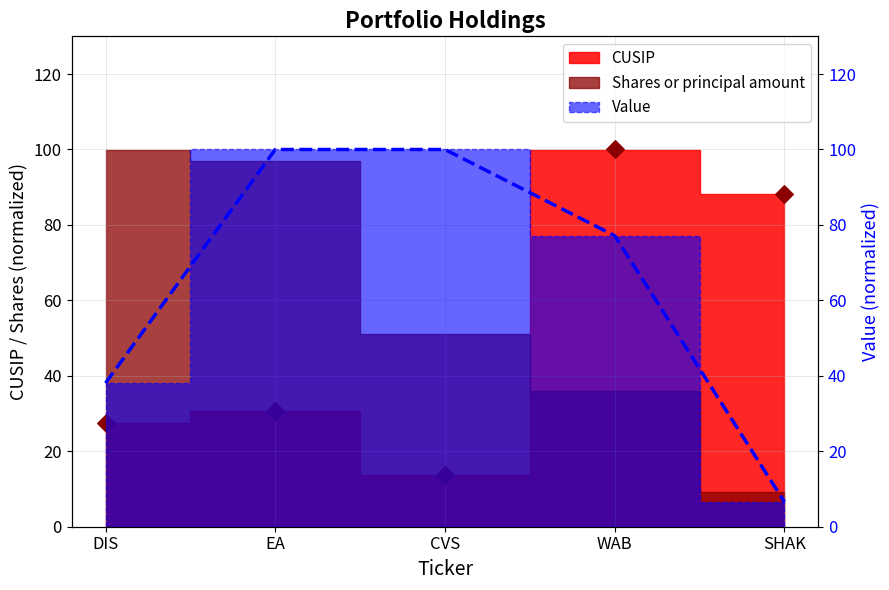

Is the value of Value at SHAK greater than the value of CUSIP at EA?

No